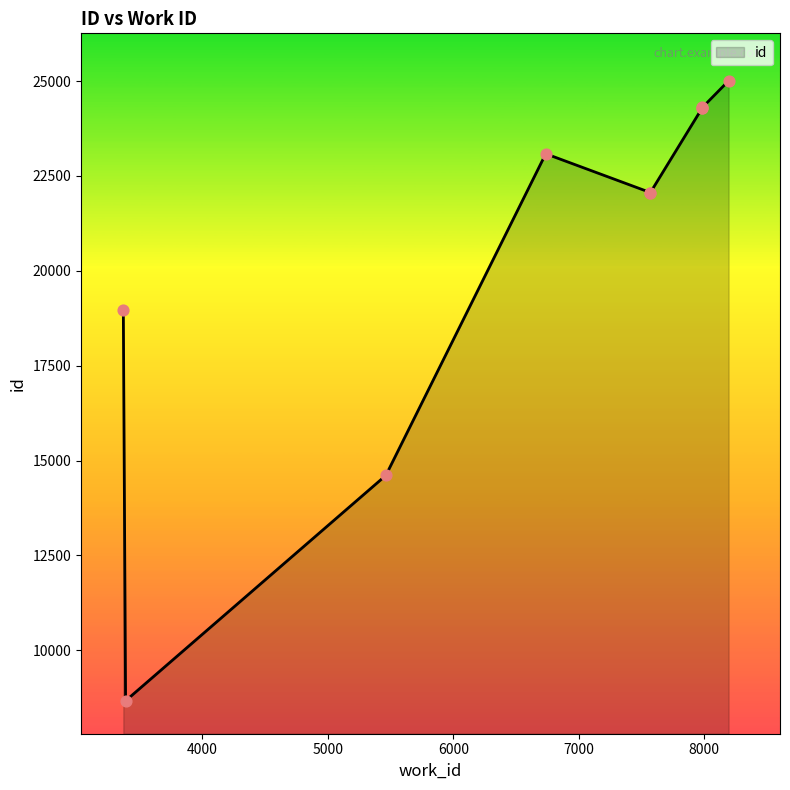

What is the change in value from 7570 to 6736?

+1021